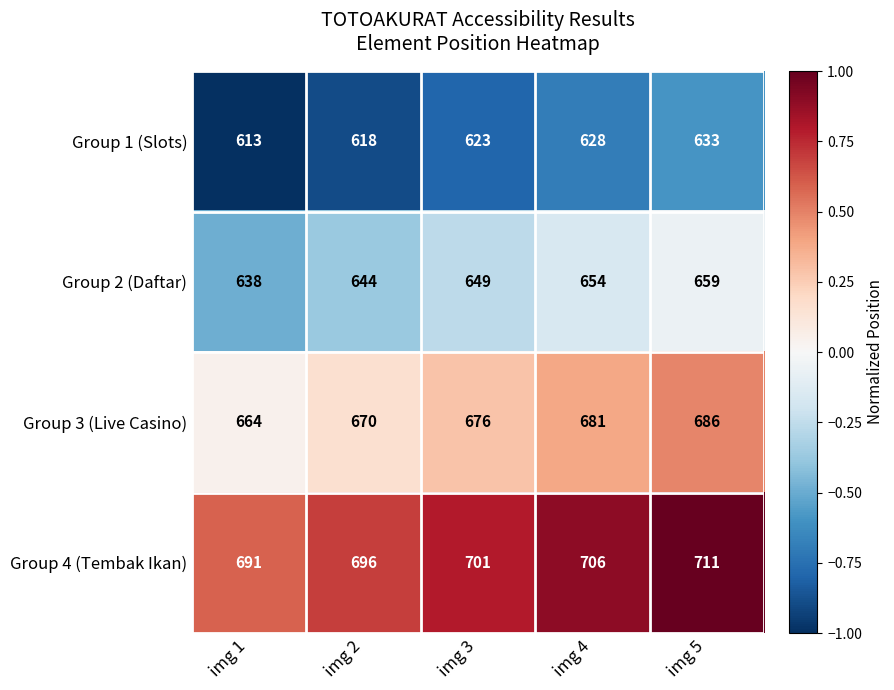

The value of Group 2 (Daftar) at img 1 is 999. True or false?

False